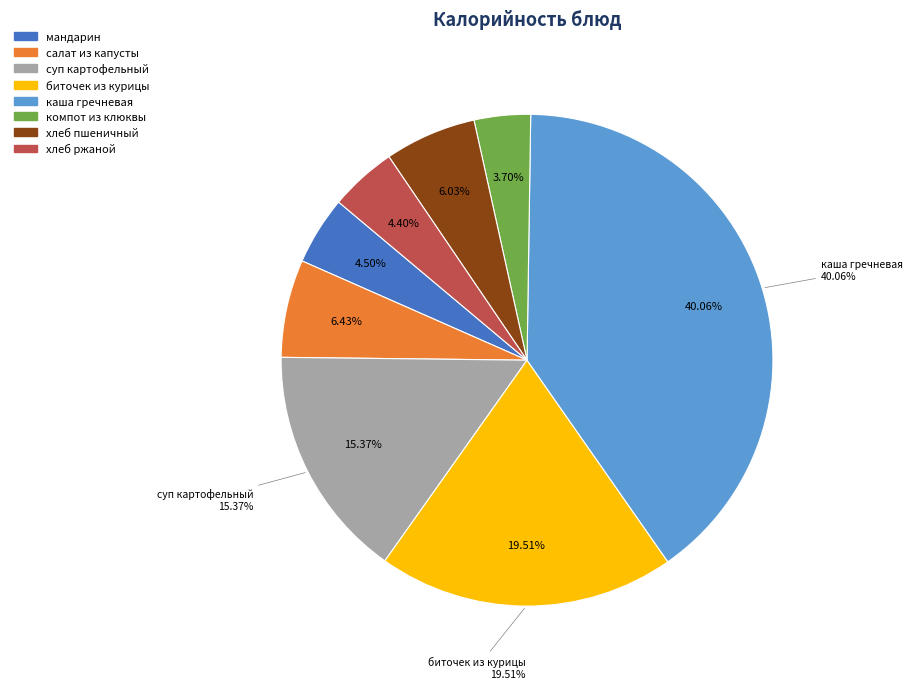

What percentage is the биточек из курицы slice, to the nearest percent?

20%